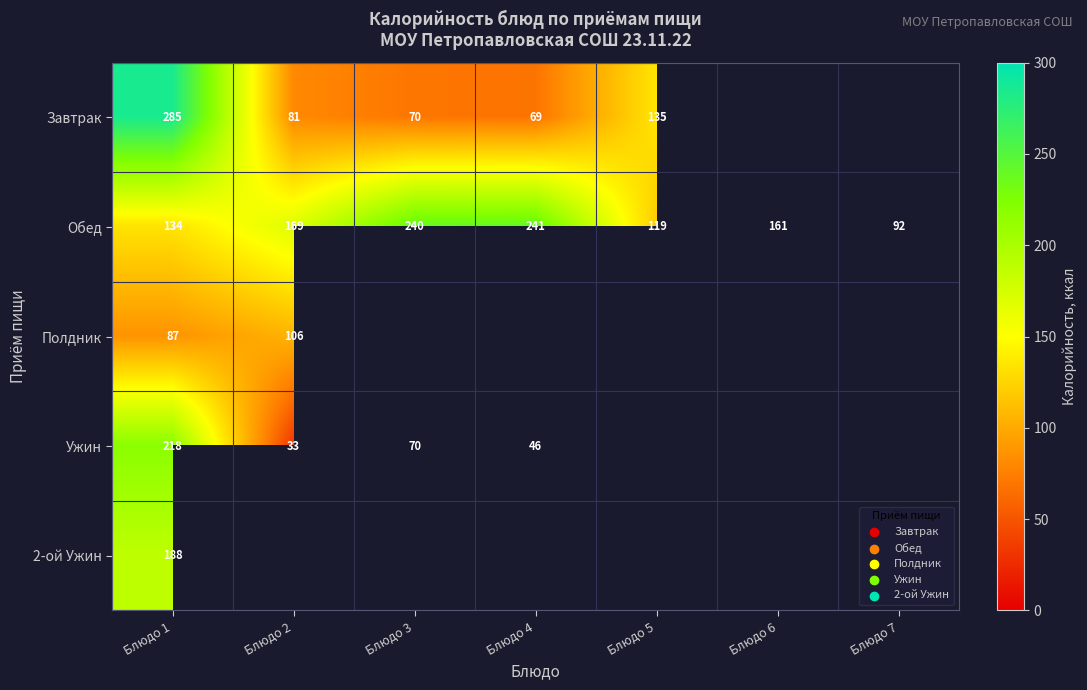

The value of Обед at Блюдо 4 is 104.8. True or false?

False